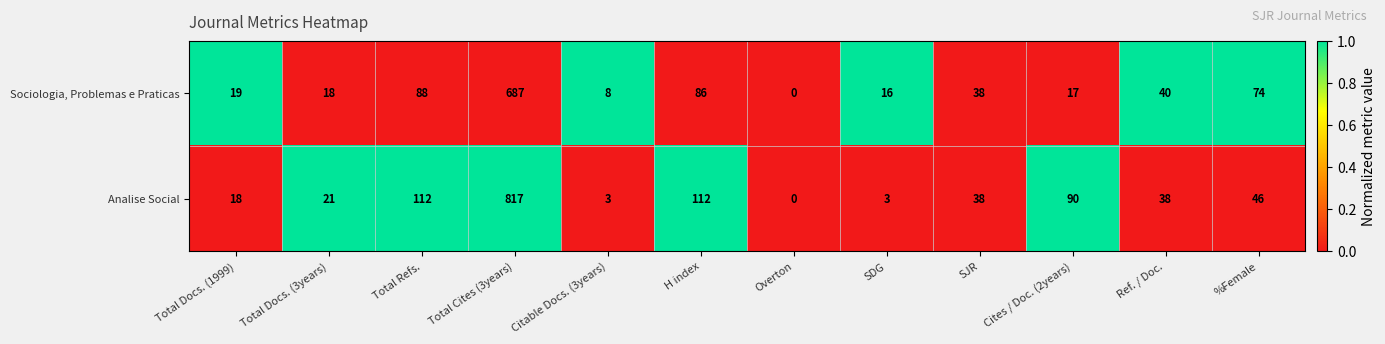

Where does the Sociologia, Problemas e Praticas series first go above 38?

Total Refs.